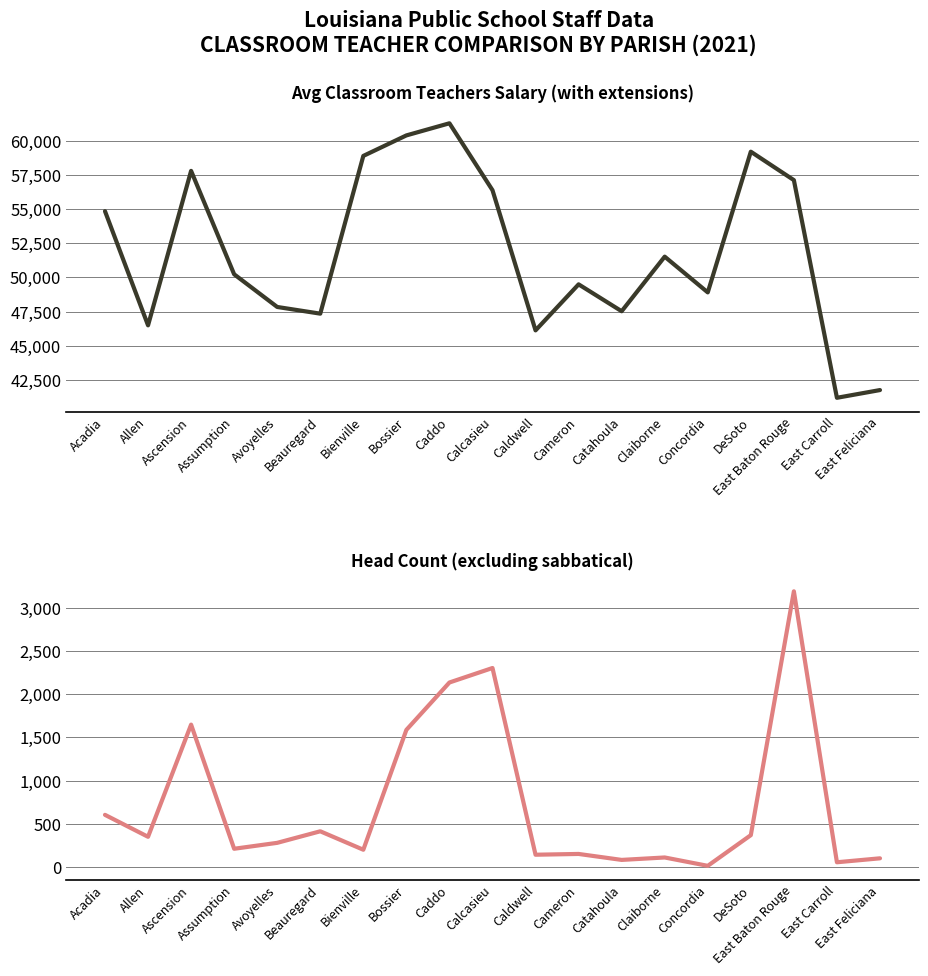

Rank the series by their average value, from lowest to highest.

Head Count, Avg Salary (with ext)